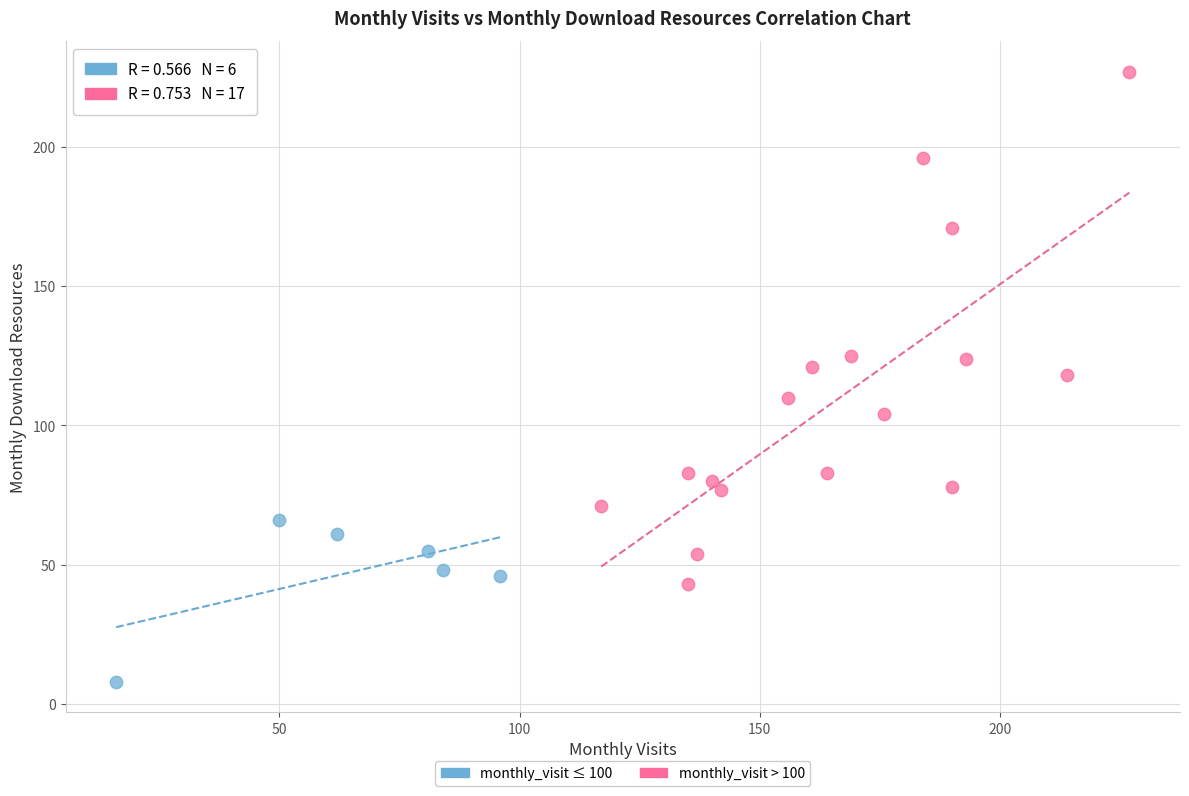

Which series contains the highest Y value?

monthly_visit > 100